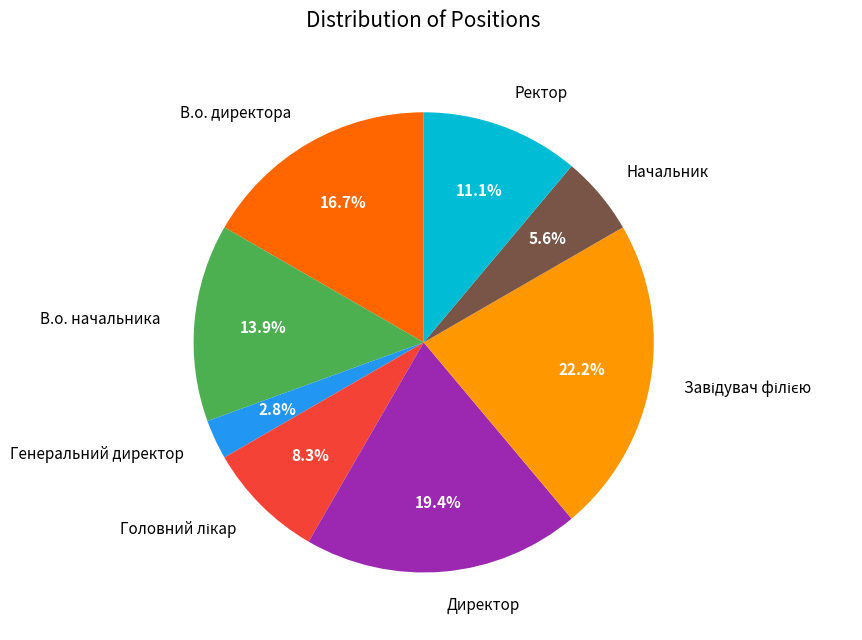

Combined, do Начальник and В.о. начальника account for over 50%?

No